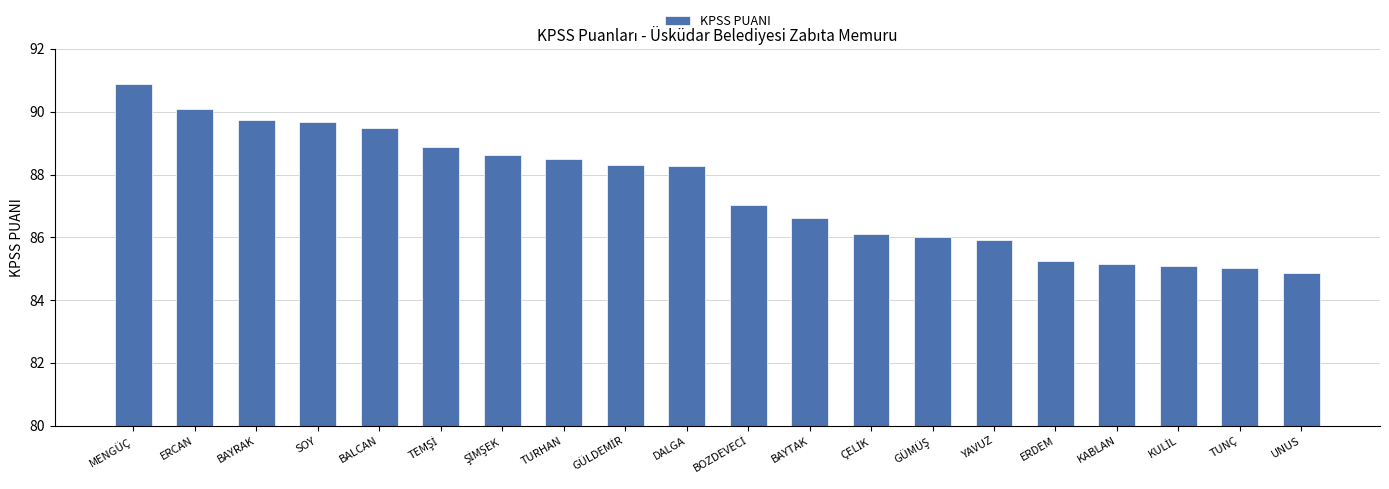

Reading left to right, transcribe all the data shown in this chart.

90.9	90.1	89.7	89.7	89.5	88.9	88.6	88.5	88.3	88.3	87.0	86.6	86.1	86.0	85.9	85.3	85.1	85.1	85.0	84.9